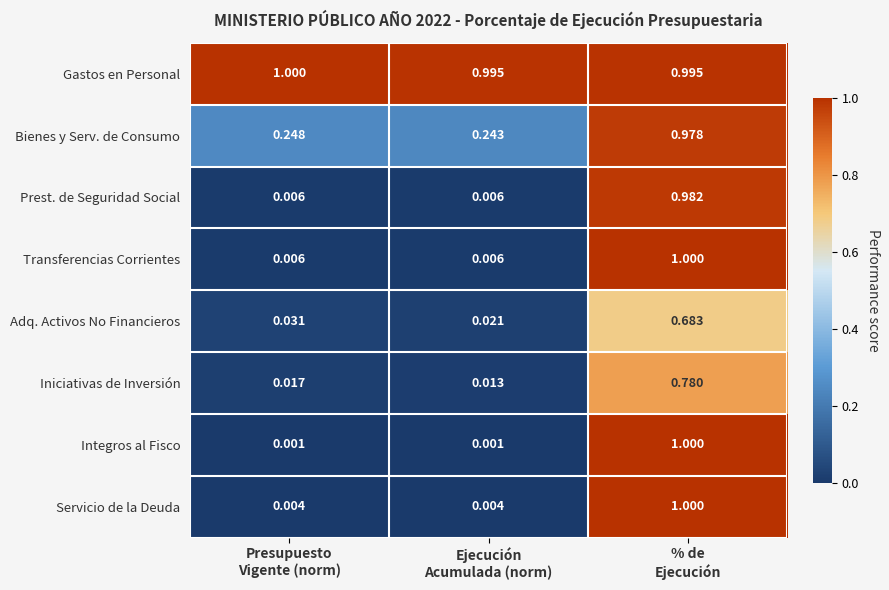

Which series has the widest spread of values?

Integros al Fisco